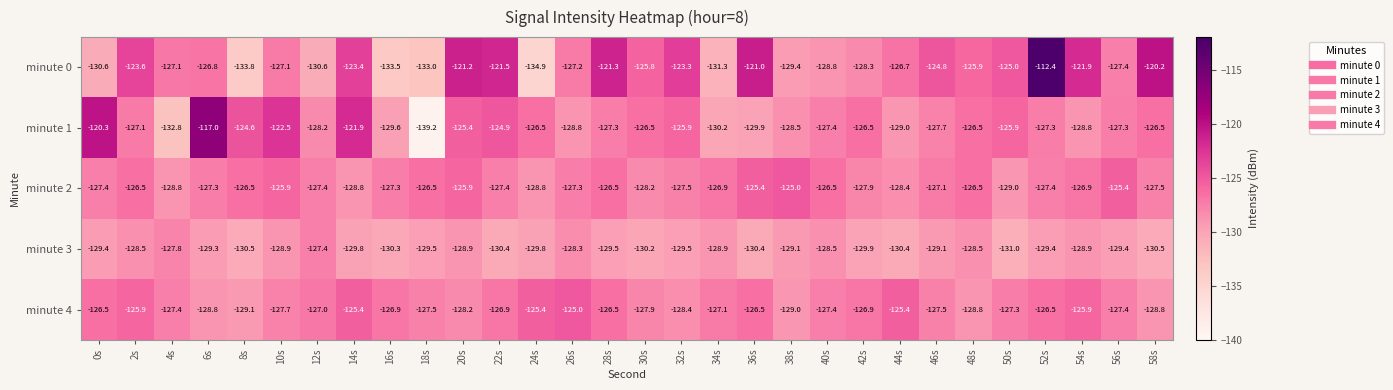

What is the minimum value shown in the chart?

-139.2